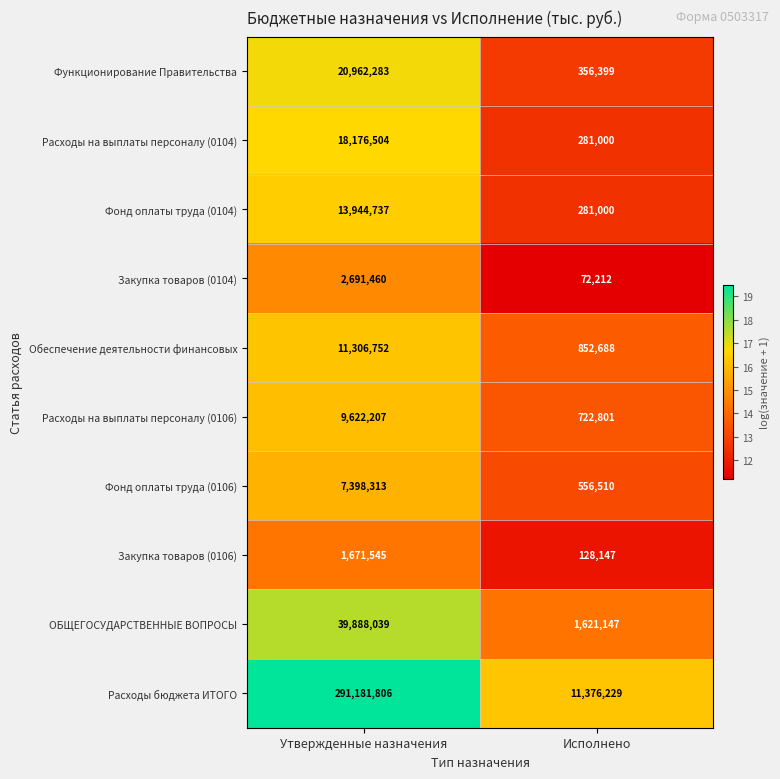

Reading left to right, extract all data points from this chart.

Функционирование Правительства: Утвержденные назначения=20962283	Исполнено=356399
Расходы на выплаты персоналу (0104): Утвержденные назначения=18176504	Исполнено=281000
Фонд оплаты труда (0104): Утвержденные назначения=13944737	Исполнено=281000
Закупка товаров (0104): Утвержденные назначения=2691460	Исполнено=72212
Обеспечение деятельности финансовых: Утвержденные назначения=11306752	Исполнено=852688
Расходы на выплаты персоналу (0106): Утвержденные назначения=9622207	Исполнено=722801
Фонд оплаты труда (0106): Утвержденные назначения=7398313	Исполнено=556510
Закупка товаров (0106): Утвержденные назначения=1671545	Исполнено=128147
ОБЩЕГОСУДАРСТВЕННЫЕ ВОПРОСЫ: Утвержденные назначения=39888039	Исполнено=1621147
Расходы бюджета ИТОГО: Утвержденные назначения=291181806	Исполнено=11376229